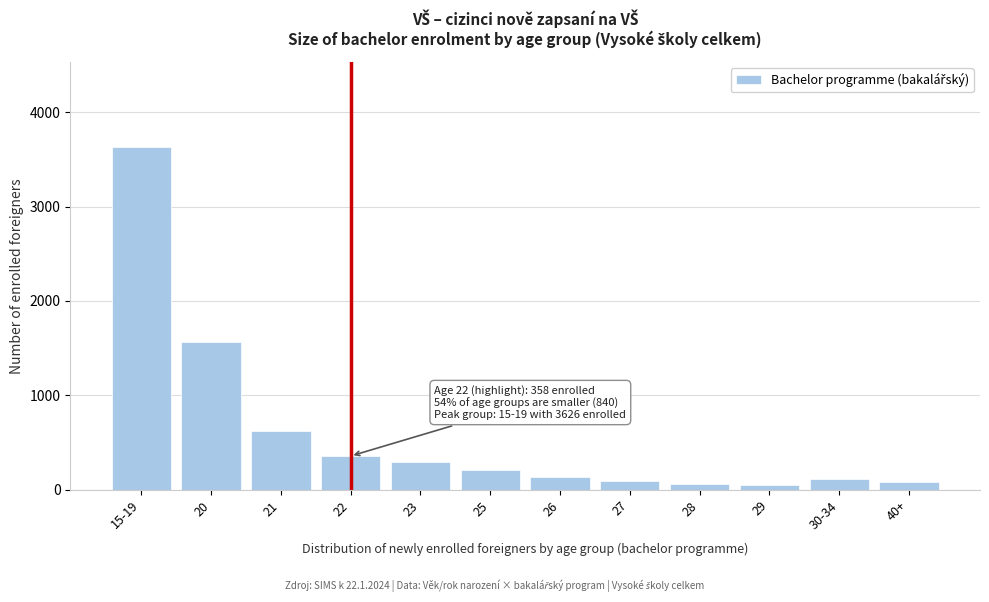

What is the average value?

602